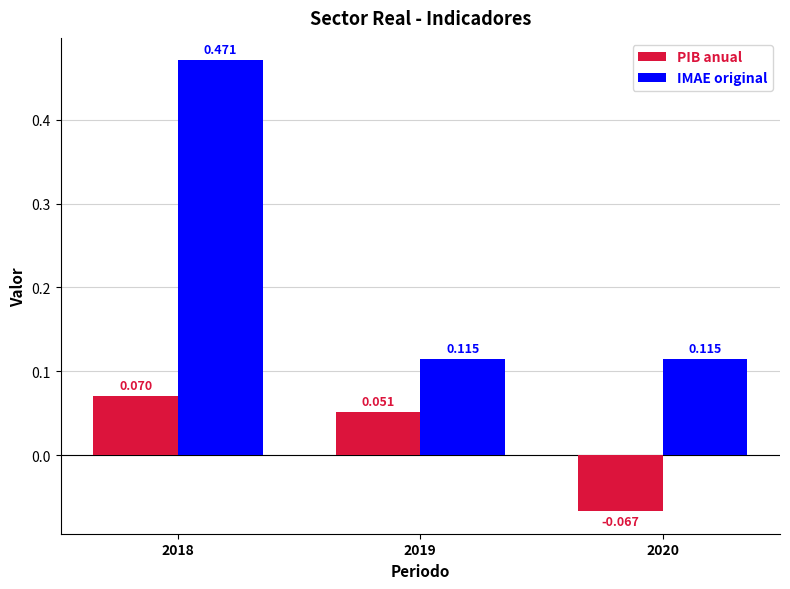

Rank the series at 2018 from lowest to highest value.

PIB anual, IMAE original